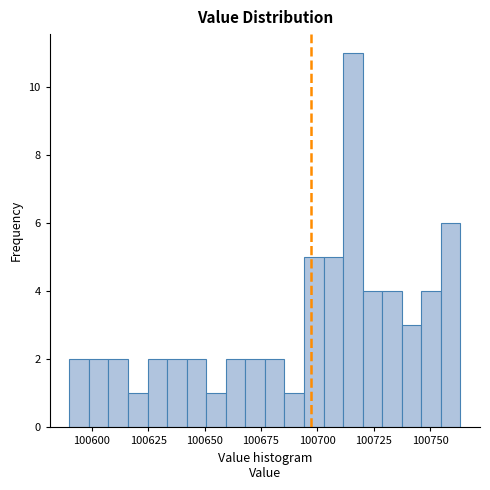

Read against the x-axis, roughly where is the centre of the tallest bar?

100715